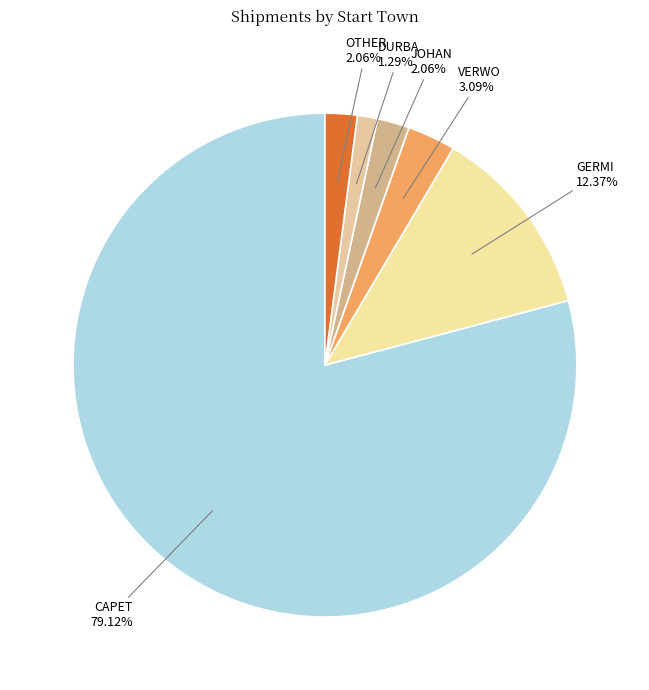

To the nearest percent, what is the difference between the largest and smallest slice percentages?

78%